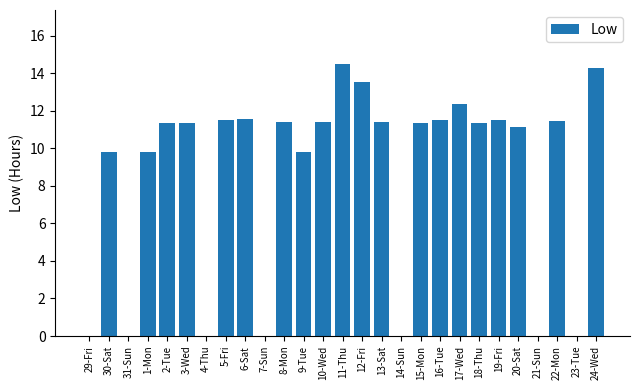

What value does the data have at 9-Tue?

9.8